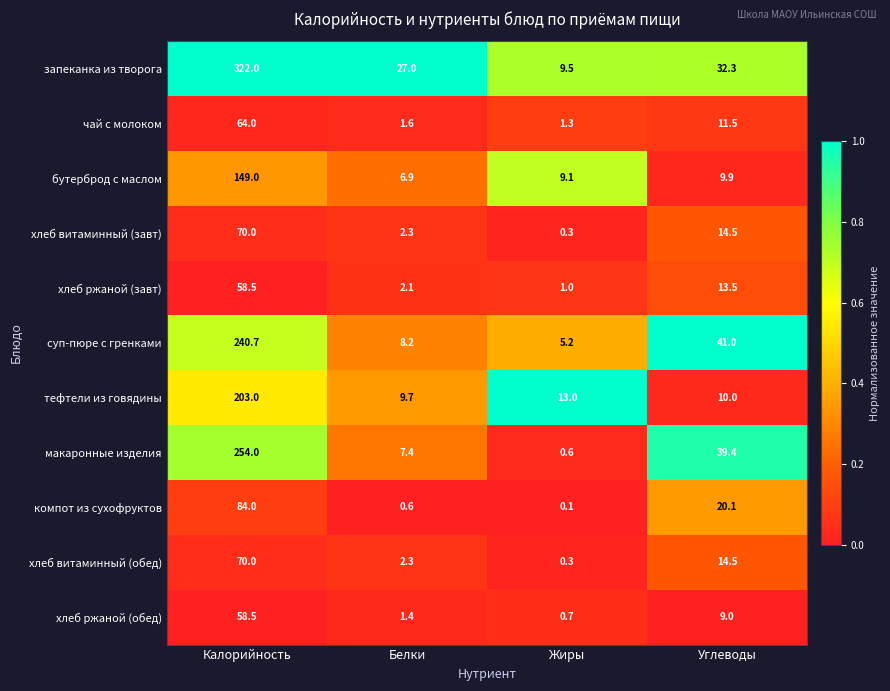

What is the maximum value shown in the chart?

322.0